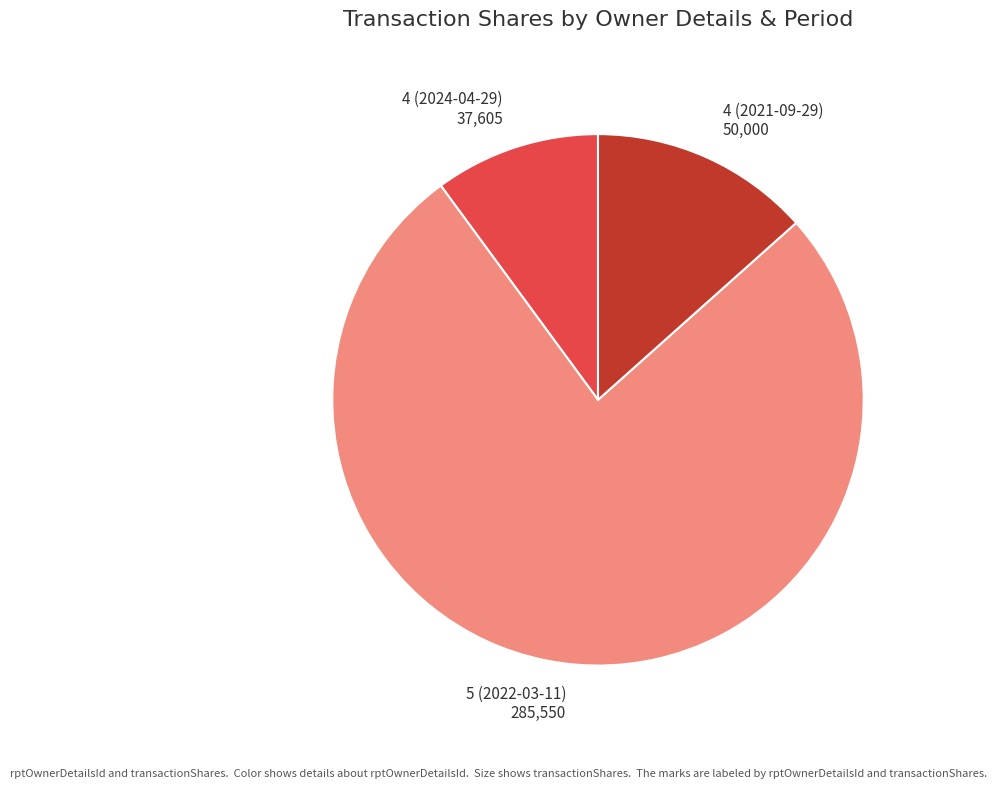

Does any single category account for the majority?

Yes